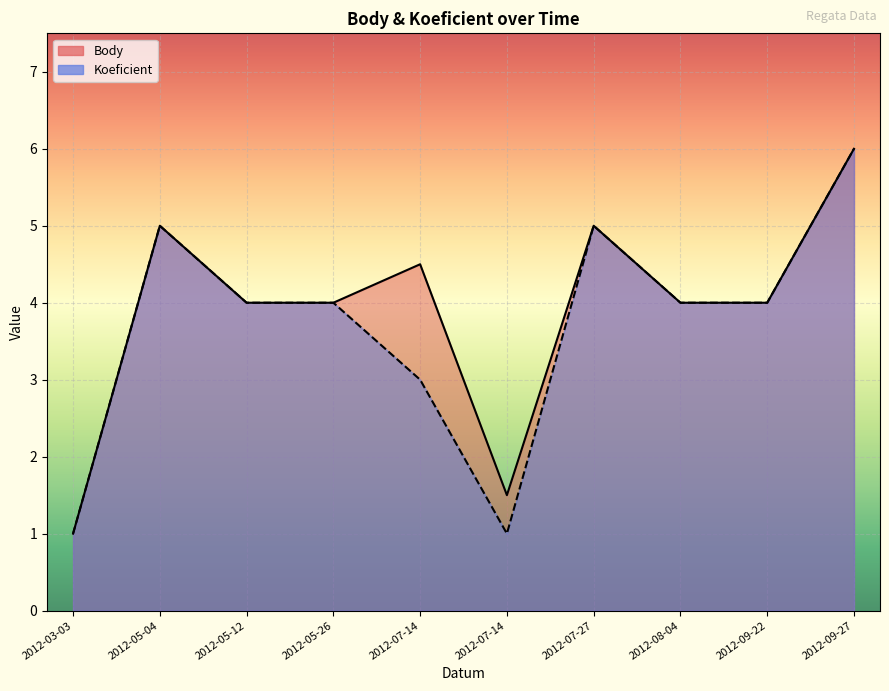

What are all the series names shown in the legend?

Body, Koeficient